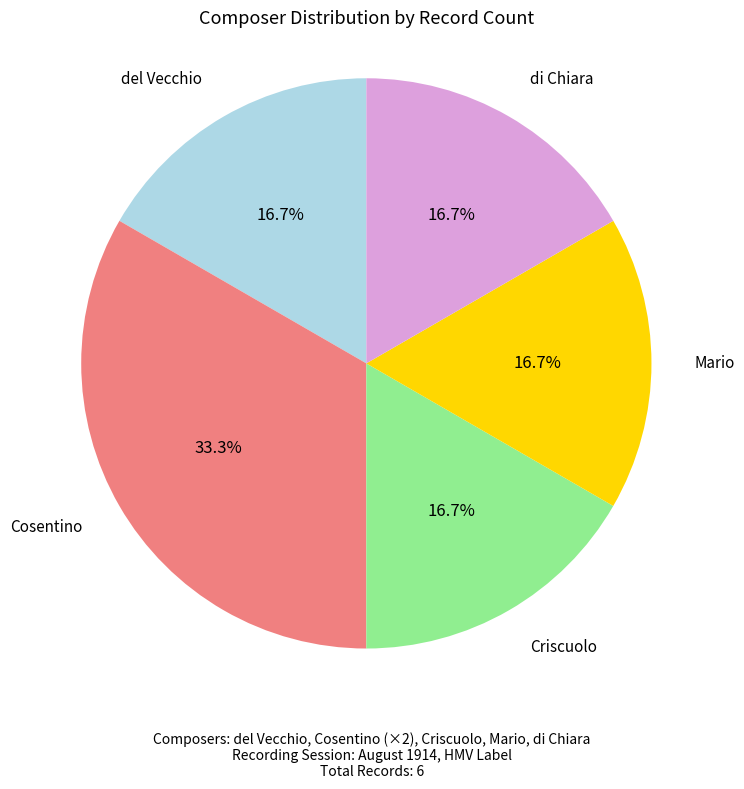

To the nearest percent, what is the difference between the largest and smallest slice percentages?

17%